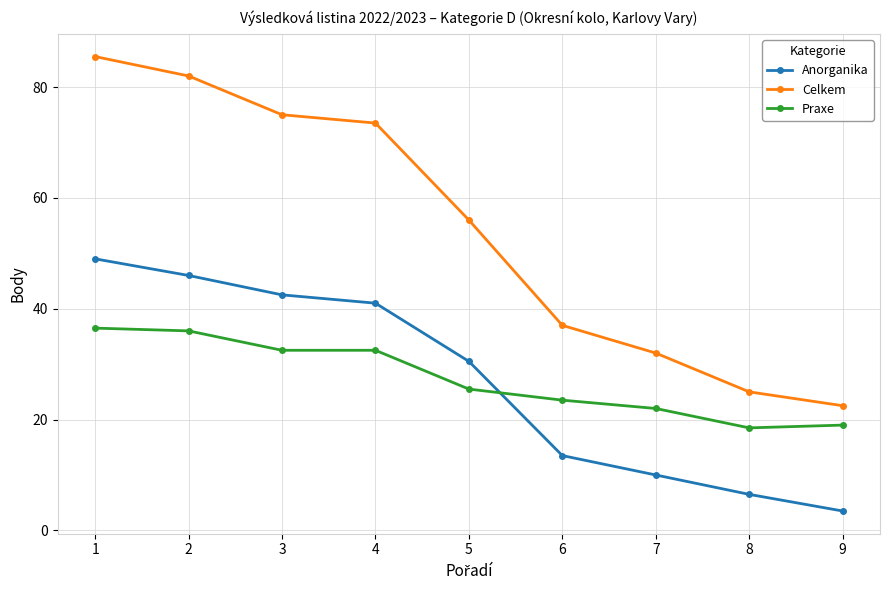

Reading left to right, what are all the values shown in this chart?

Anorganika: 1=49.0	2=46.0	3=42.5	4=41.0	5=30.5	6=13.5	7=10.0	8=6.5	9=3.5
Celkem: 1=85.5	2=82.0	3=75.0	4=73.5	5=56.0	6=37.0	7=32.0	8=25.0	9=22.5
Praxe: 1=36.5	2=36.0	3=32.5	4=32.5	5=25.5	6=23.5	7=22.0	8=18.5	9=19.0